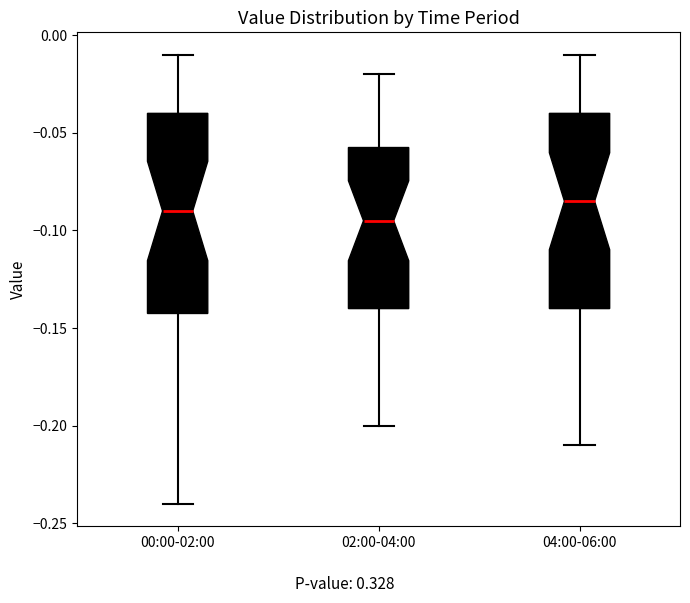

Where does the median line of the box for 00:00-02:00 sit on the y-axis? The values are not printed on the chart, so give them approximately, as read against the axis.

-0.090